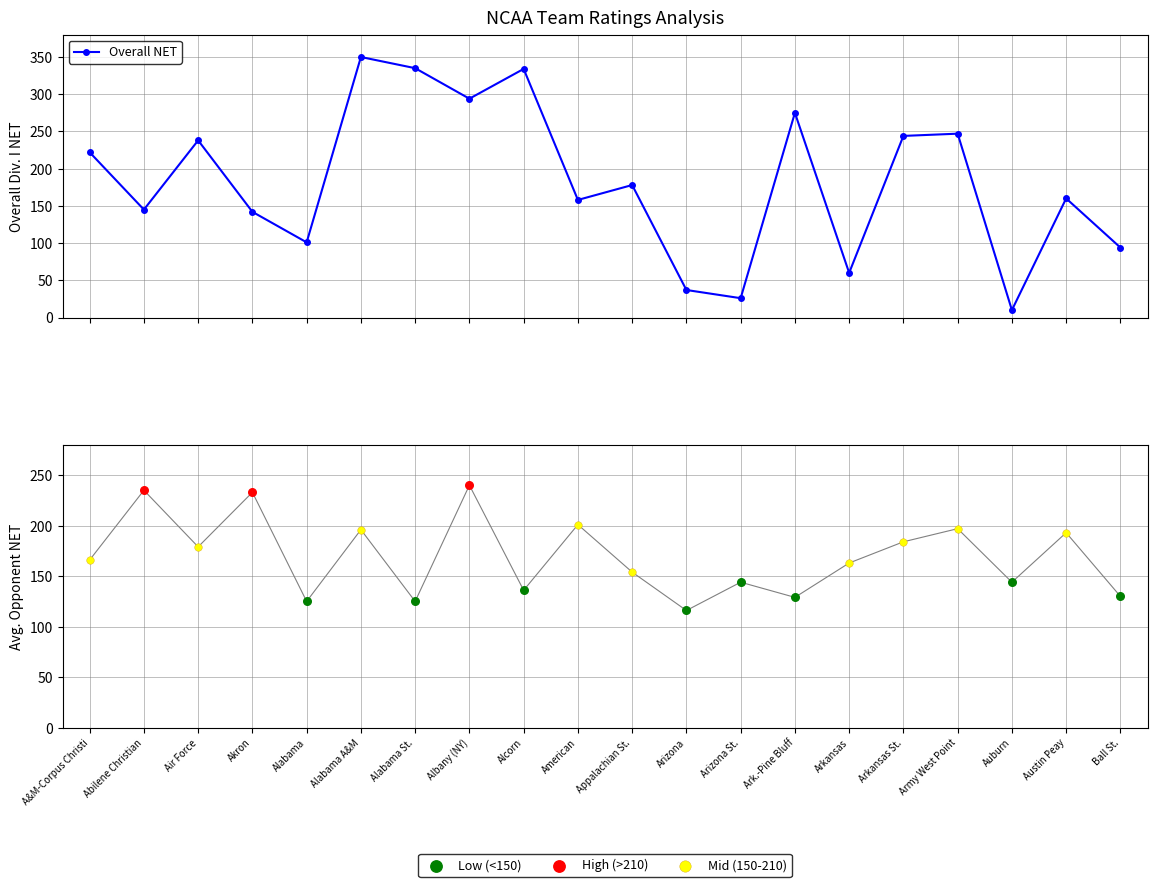

Which series has the largest total across all categories?

Overall NET